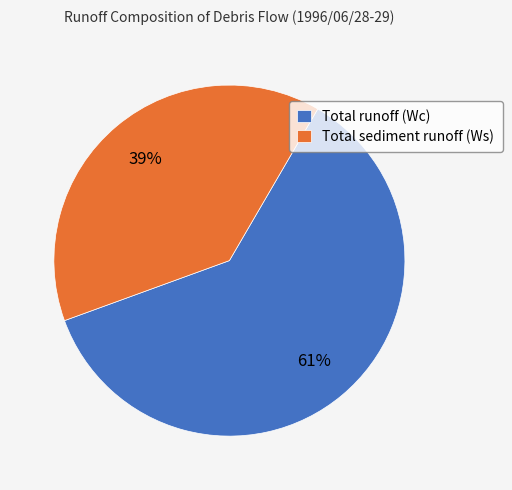

What is the ratio of the value at Total sediment runoff (Ws) to the value at Total runoff (Wc)?

0.6